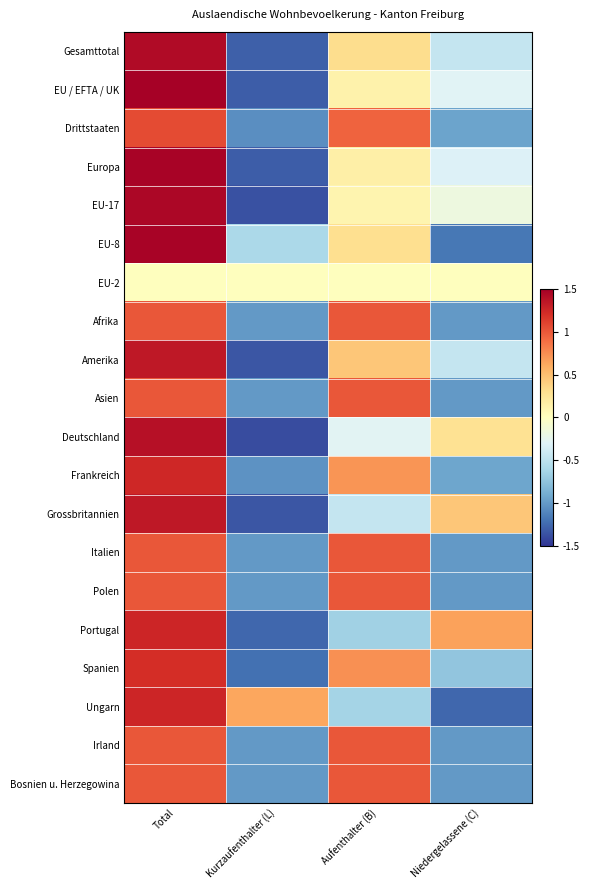

What is the greatest value displayed?

1.5